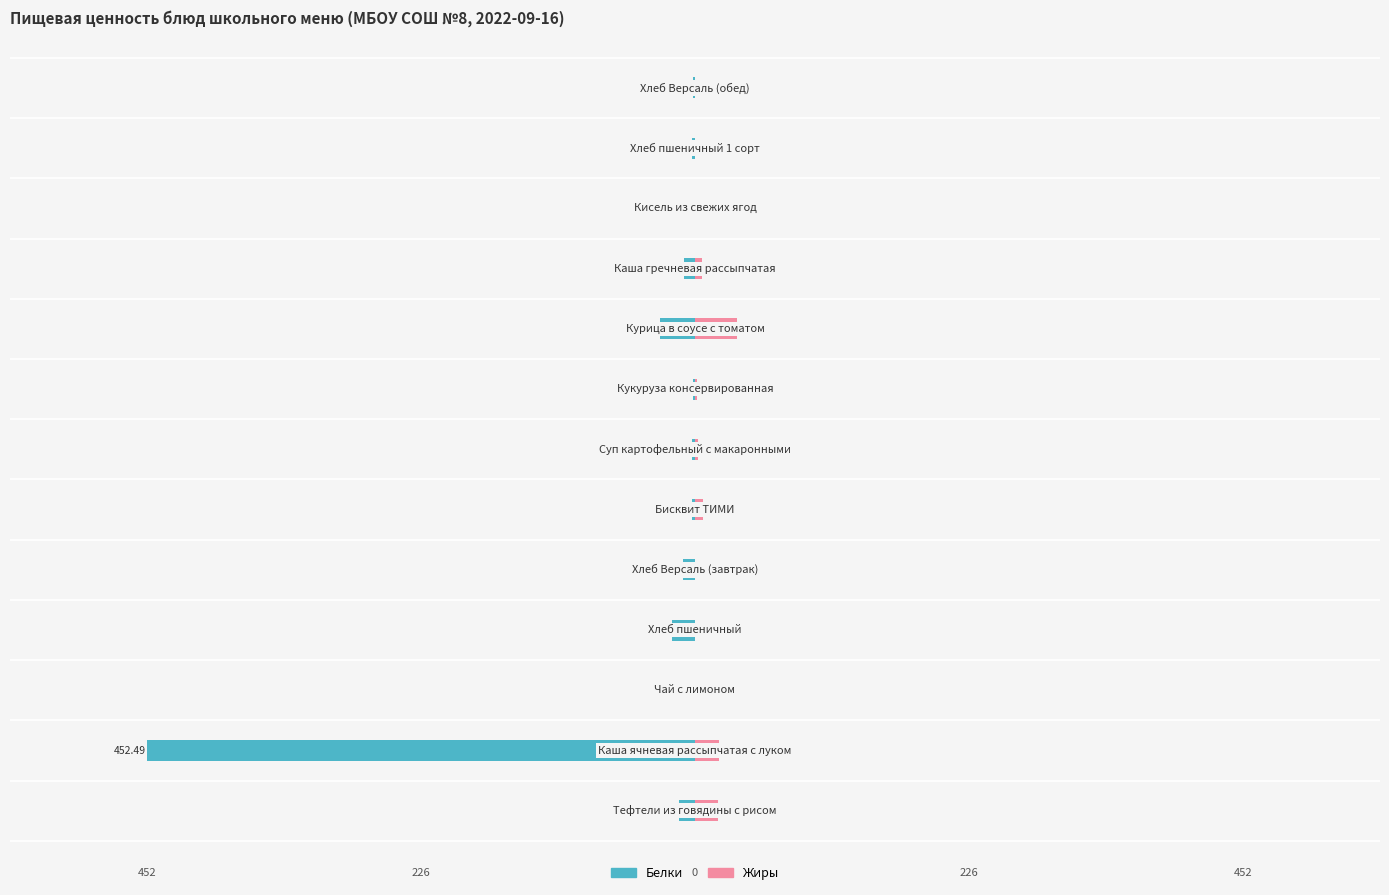

What is the minimum value for Белки?

-452.5